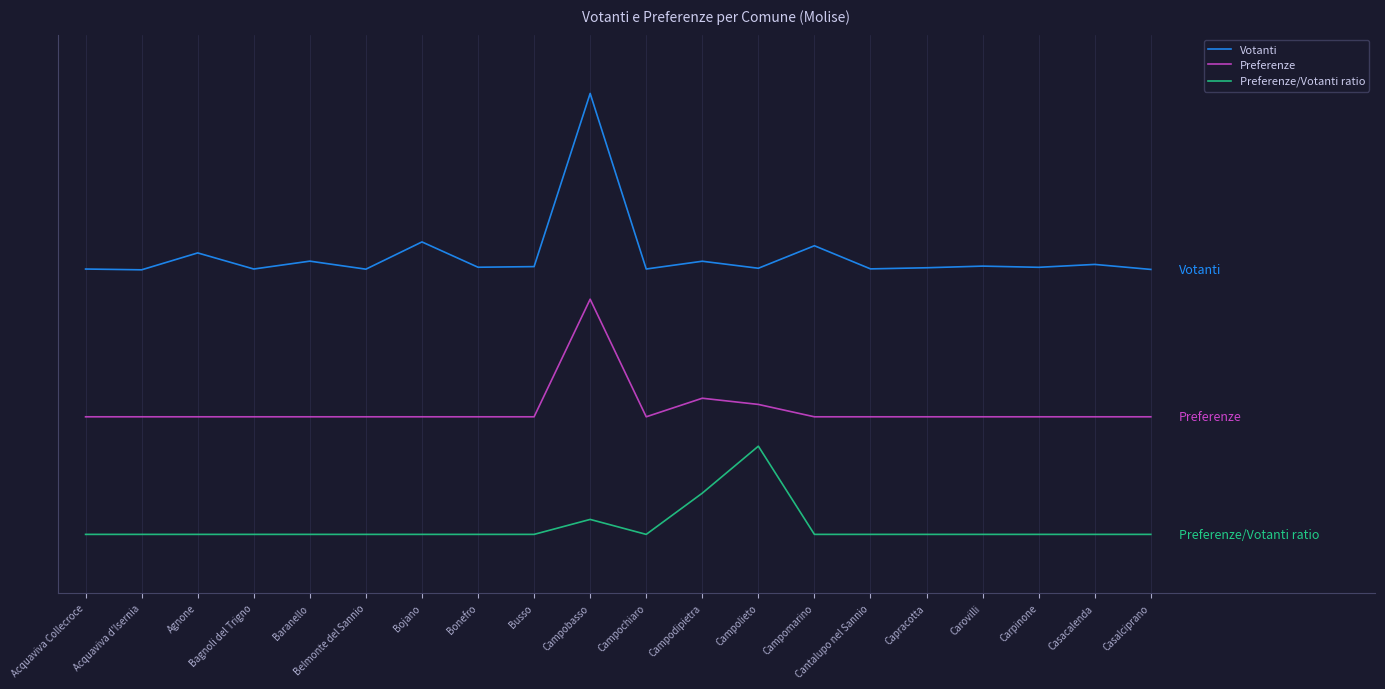

Which category has the highest value in the Preferenze series?

Campobasso